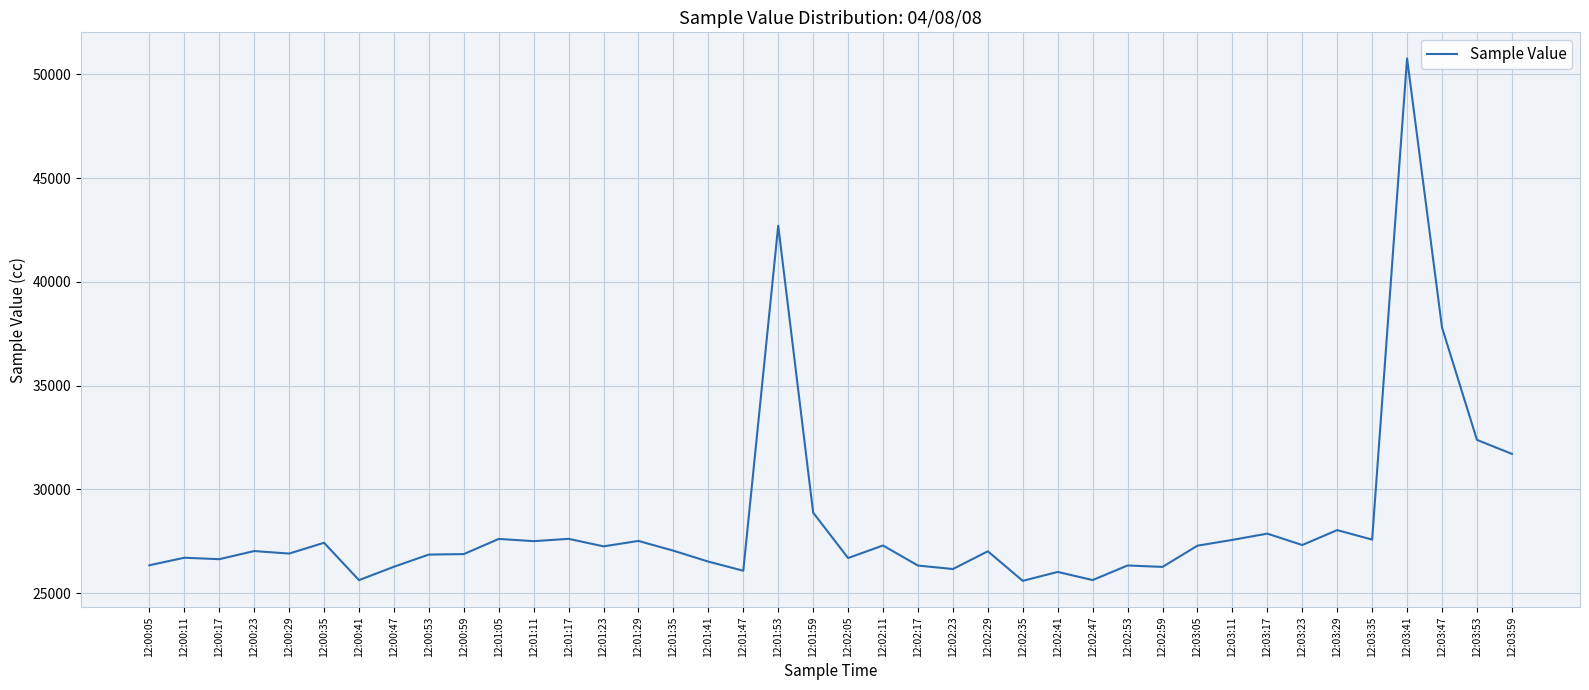

What is the difference between the second highest and minimum values?

17117